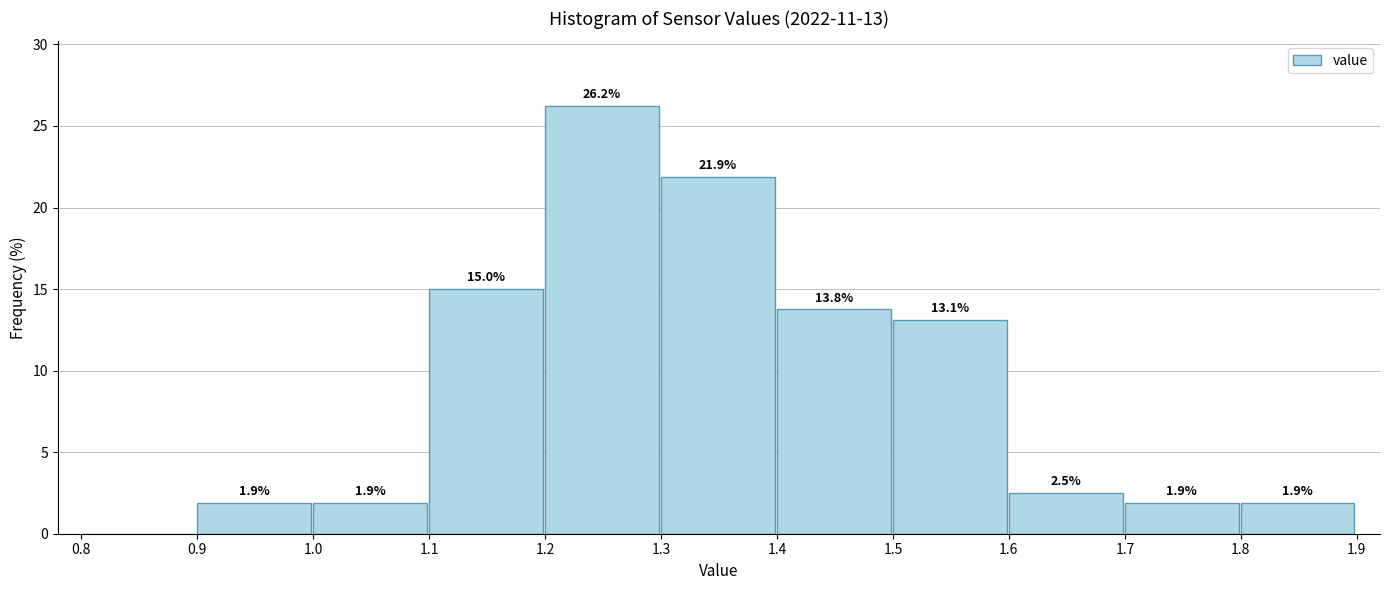

Over which range of the x-axis is the bar tallest?

1.2 to 1.3